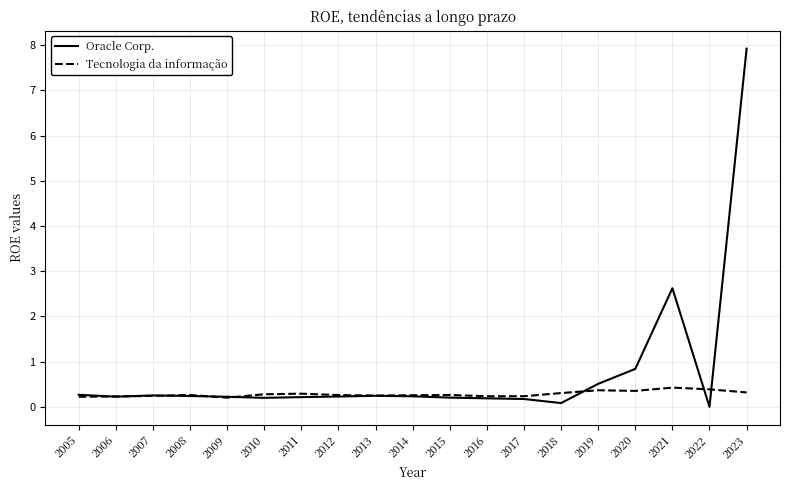

List the series in order of their overall mean, lowest first.

Tecnologia da informação, Oracle Corp.